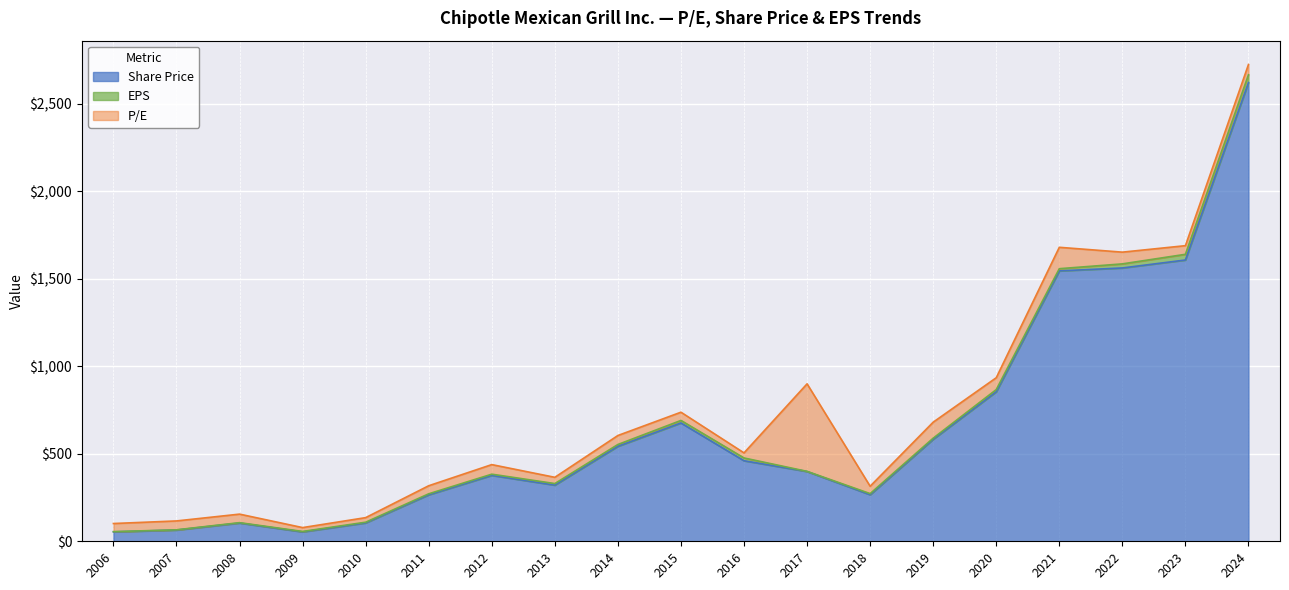

What is the greatest value displayed?

2620.5